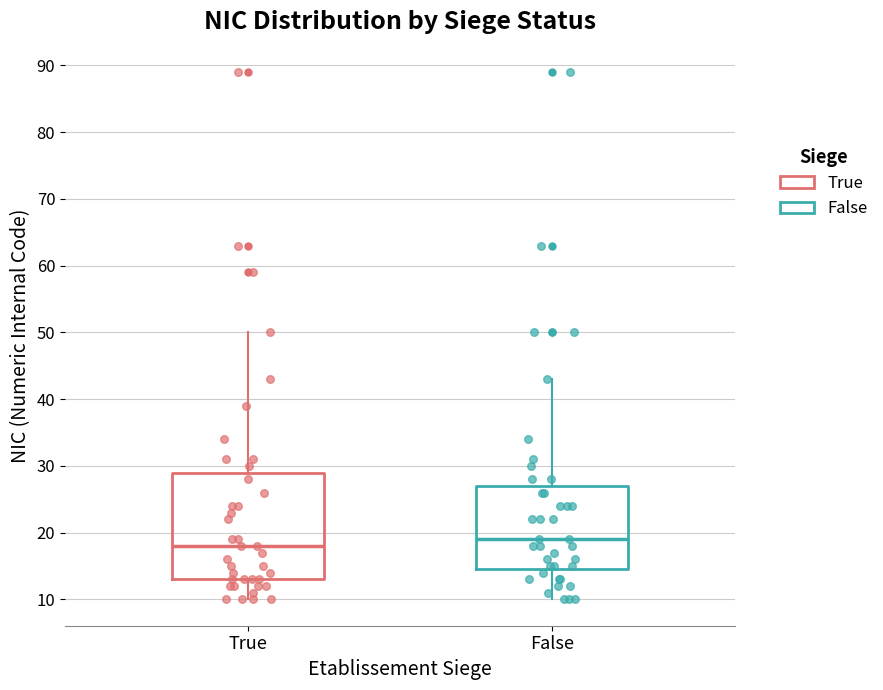

Which box has the lowest median line?

True